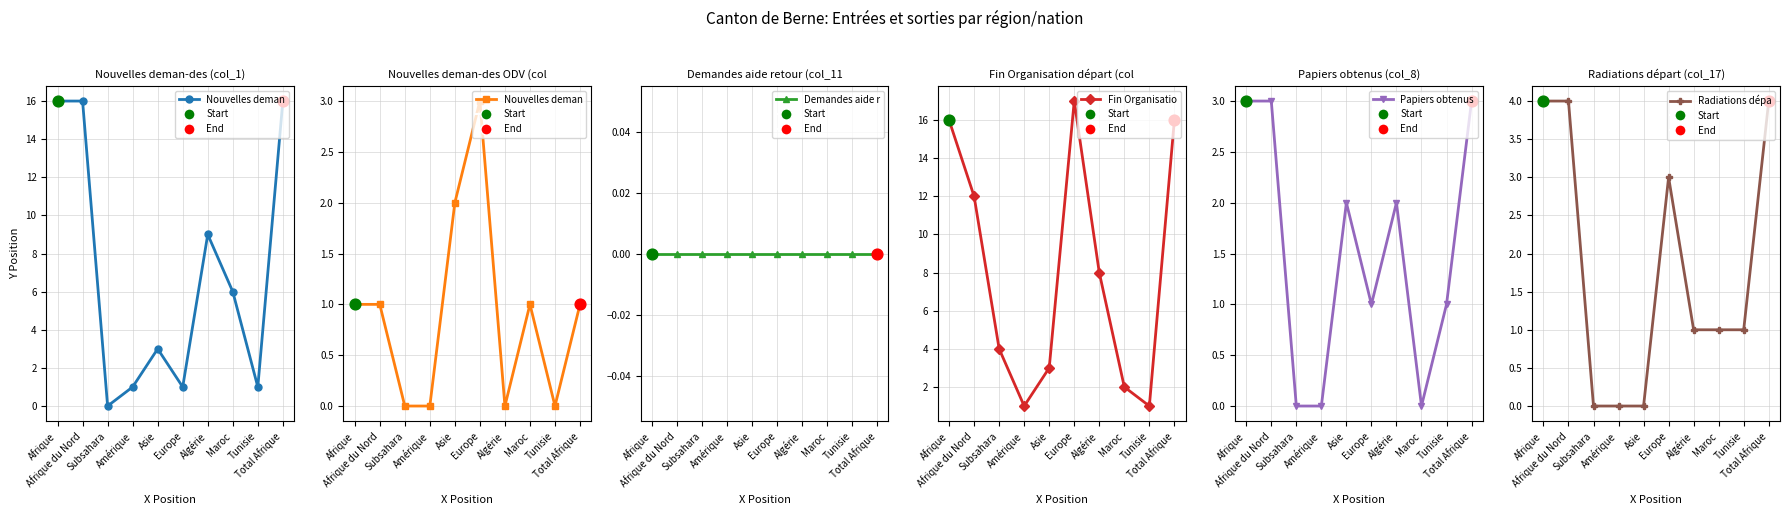

Which series contains the highest Y value?

Fin Organisation départ (col_16)